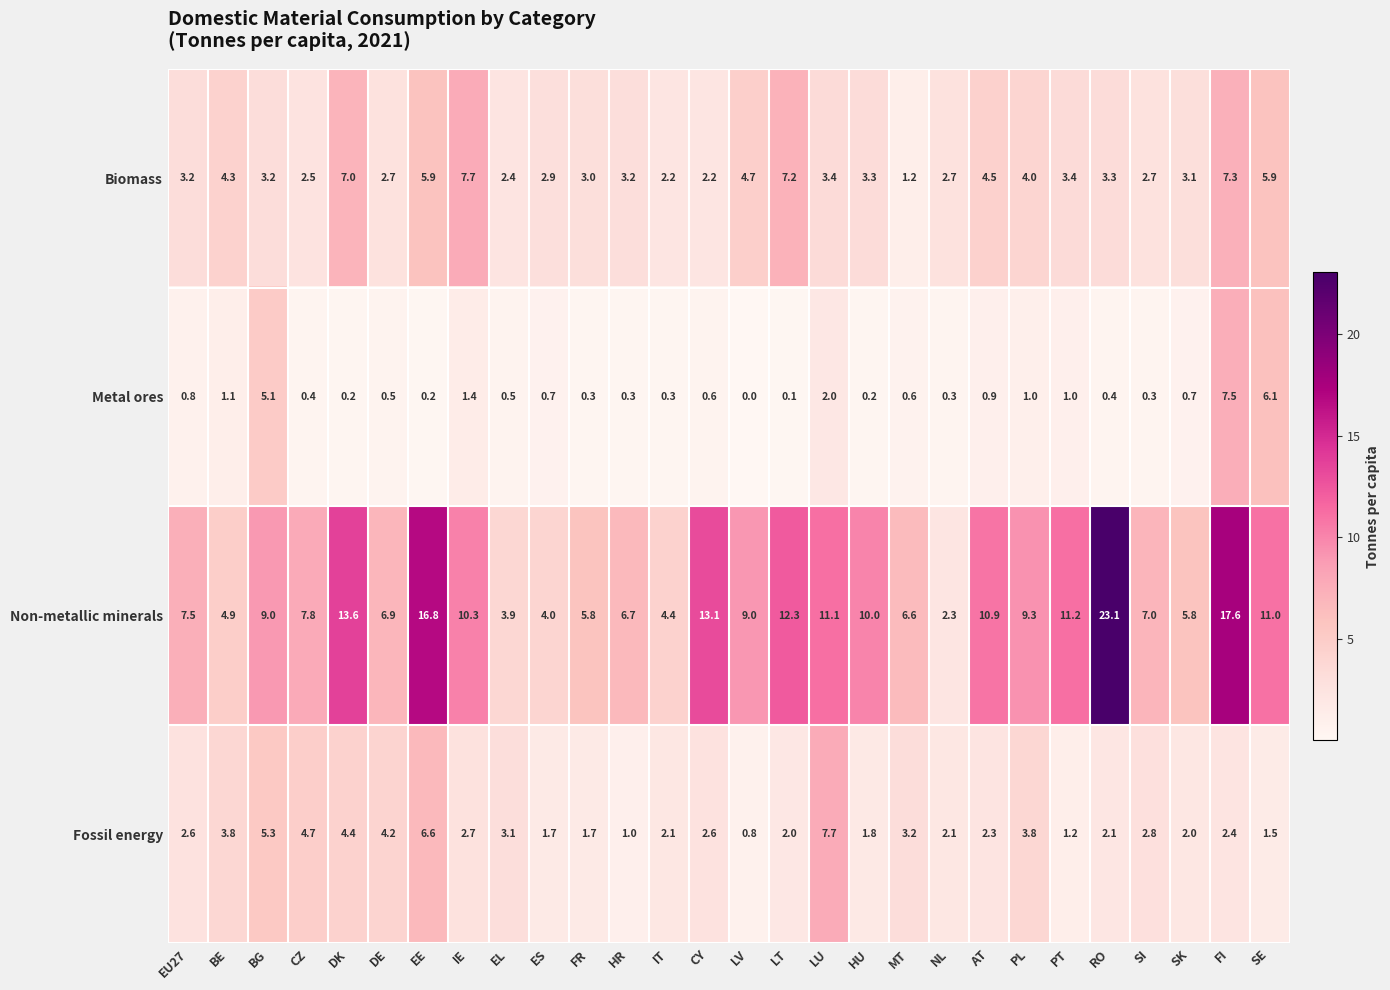

What is the difference between the Biomass values at FR and MT?

1.8